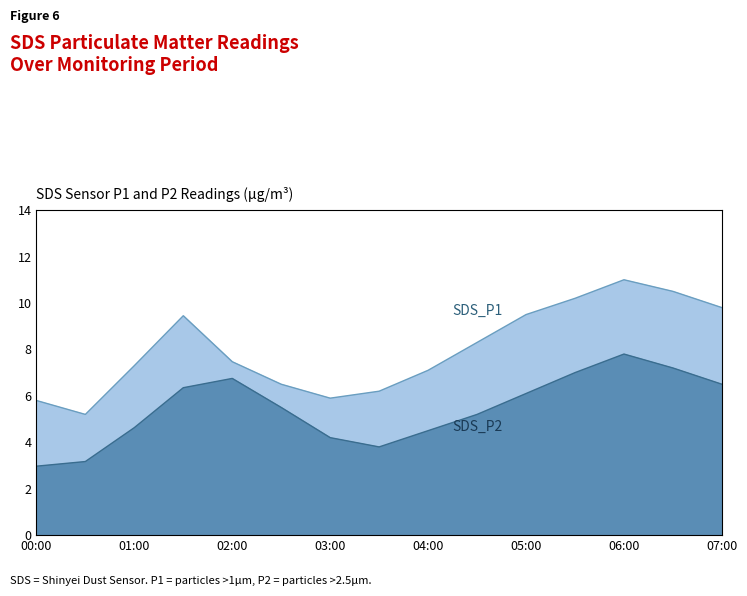

What is the lowest value of the SDS_P2 series?

3.0